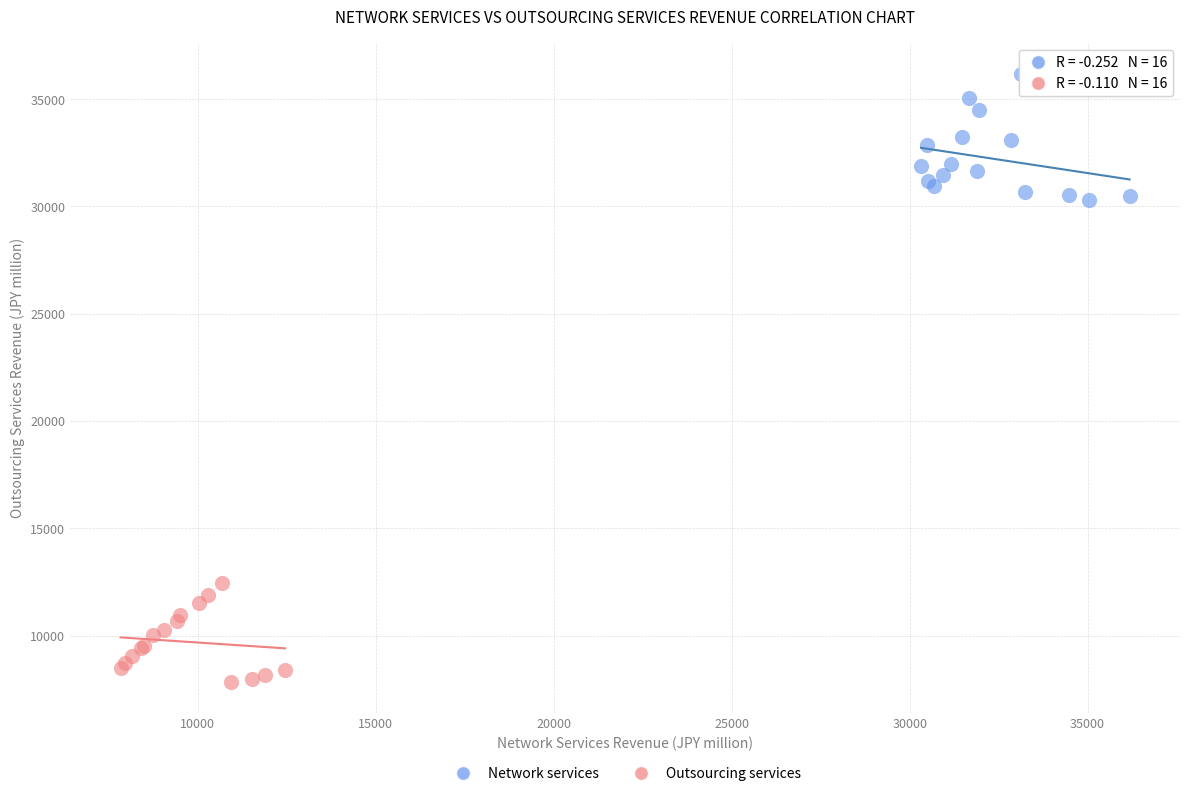

What are all the series names shown in the legend?

Network services, Outsourcing services